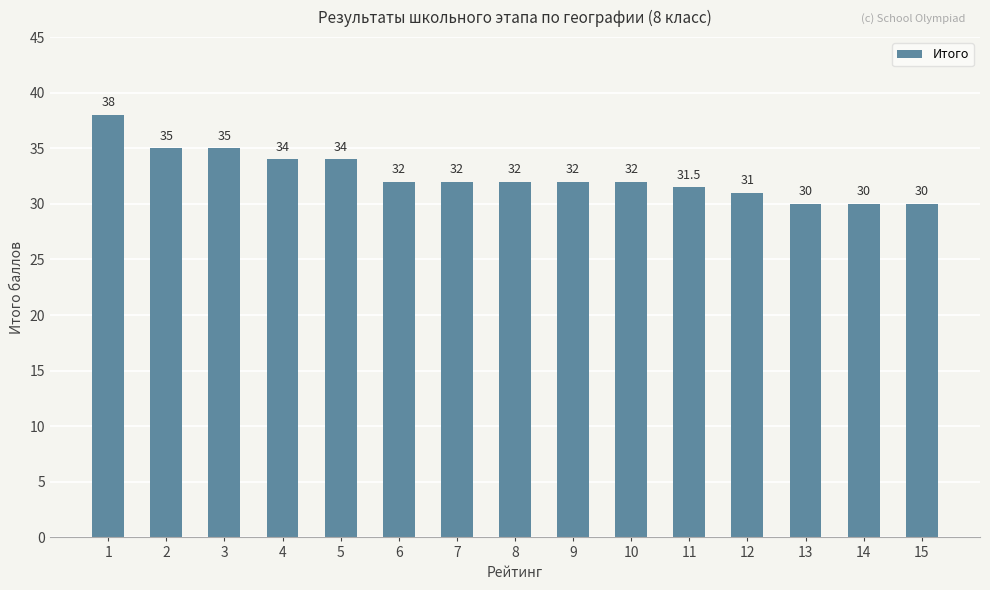

Which label corresponds to the largest value in the chart?

1